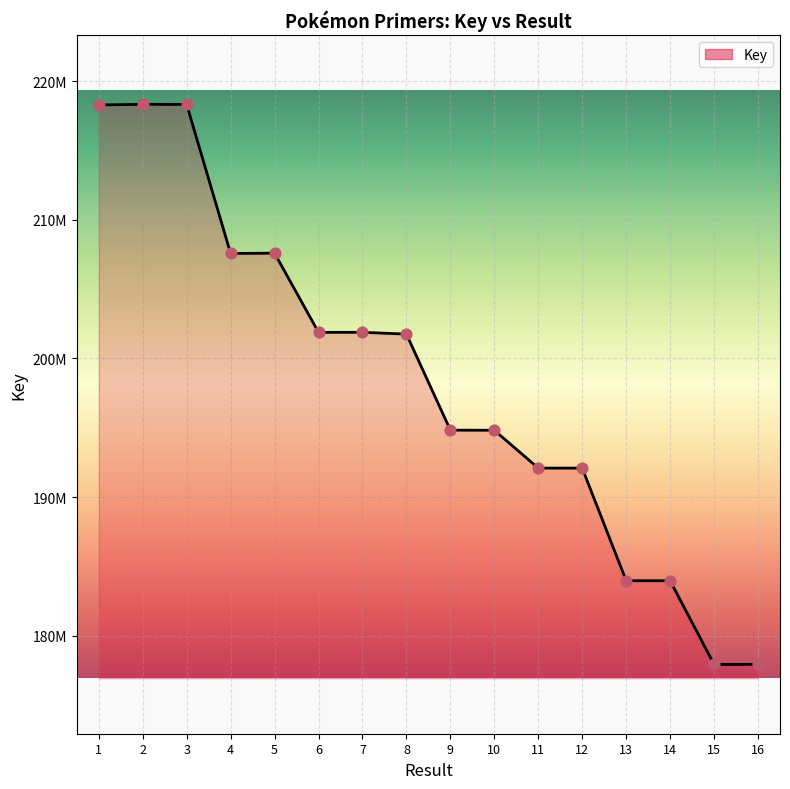

What is the change in value from 3 to 4?

-10751466